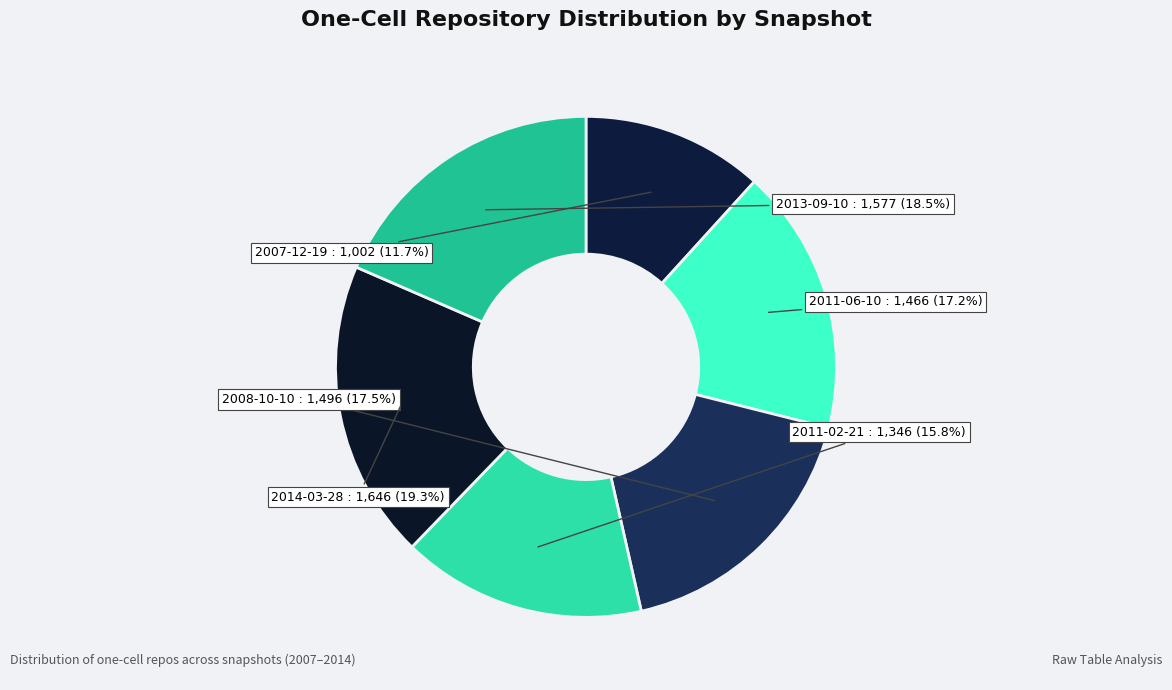

Which slice is the smallest?

2007-12-19